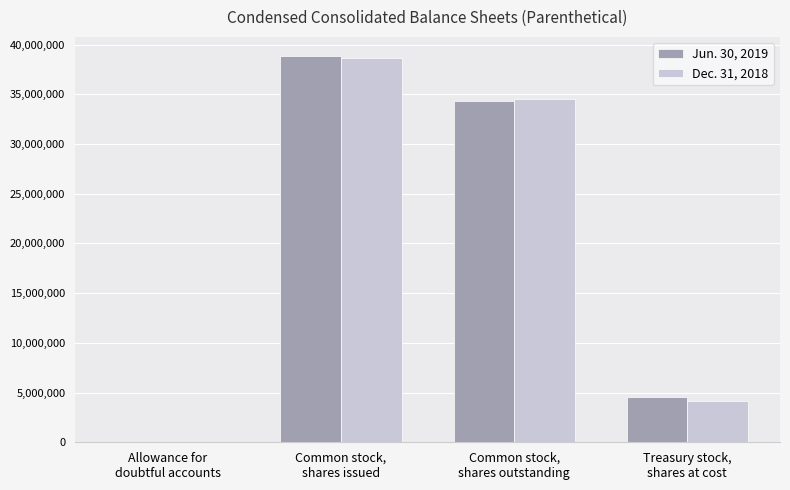

Between Common stock,
shares outstanding and Treasury stock,
shares at cost, which series saw the biggest shift?

Dec. 31, 2018